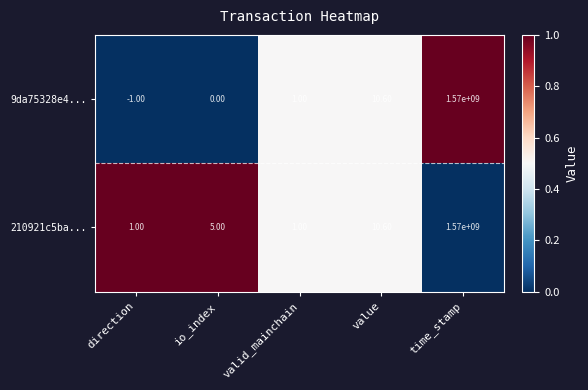

How many data points does each series have?

5